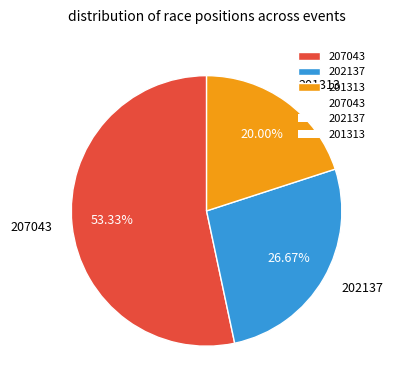

Count the number of slices in the pie.

3